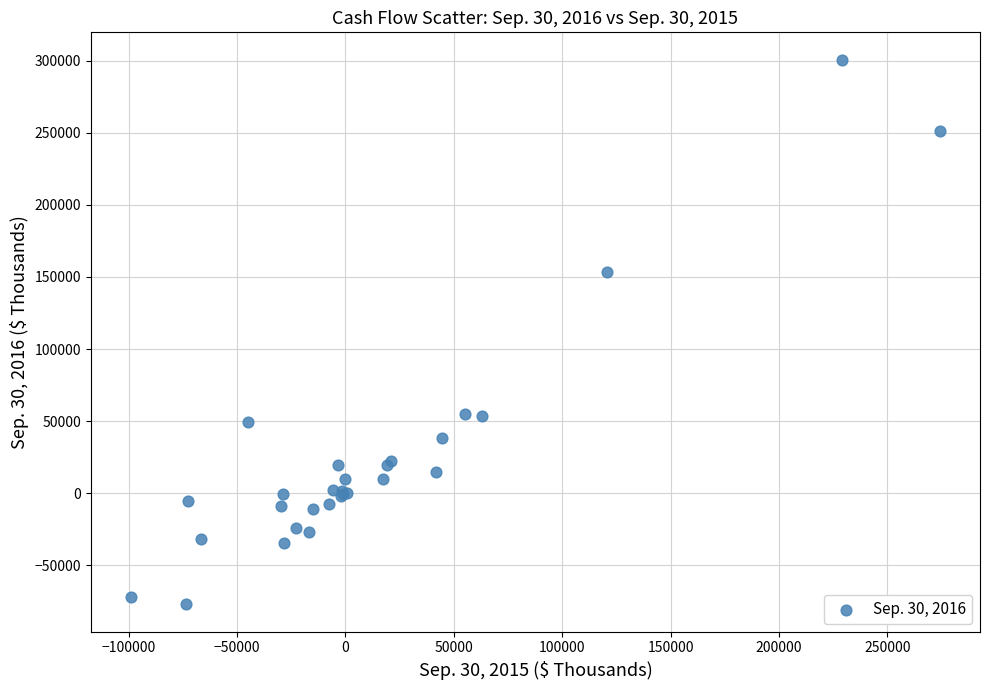

What Y value in the scatter plot is closest to 111798?

153080